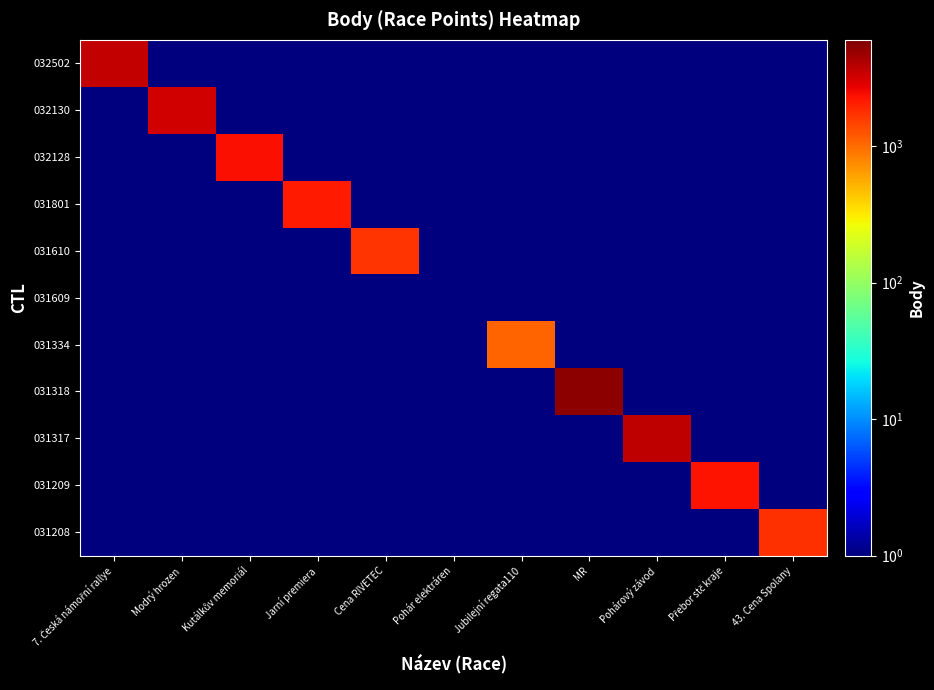

Between Pohár elektráren and Kutálkův memoriál, which is larger?

Pohár elektráren